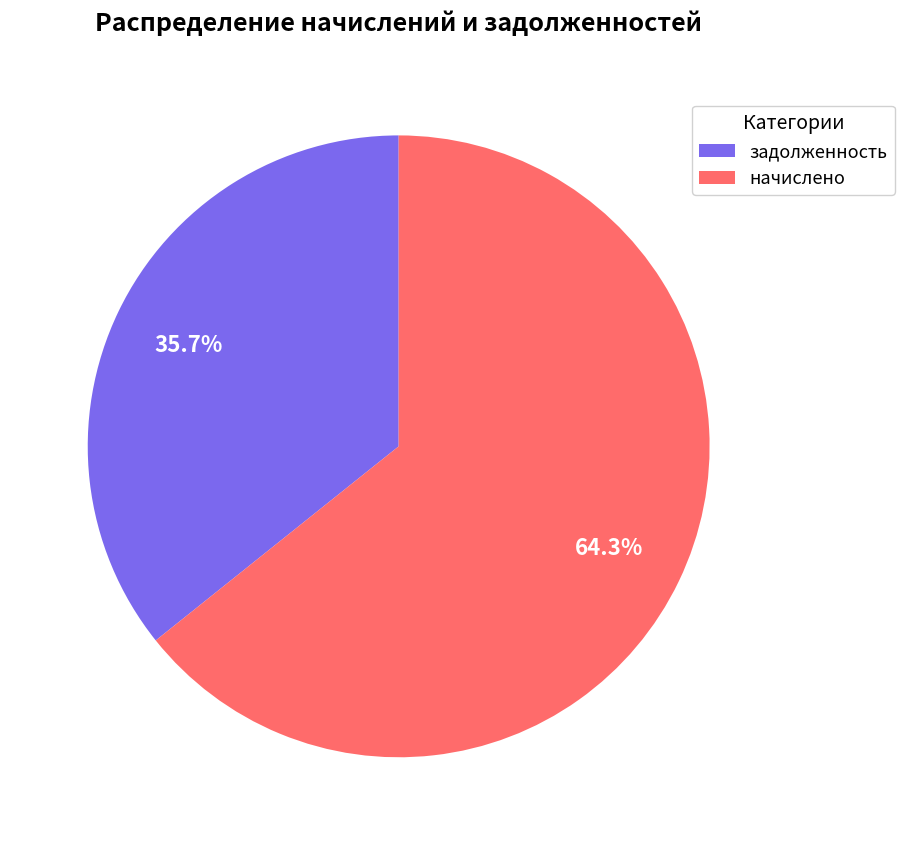

How many slices are in this pie chart?

2